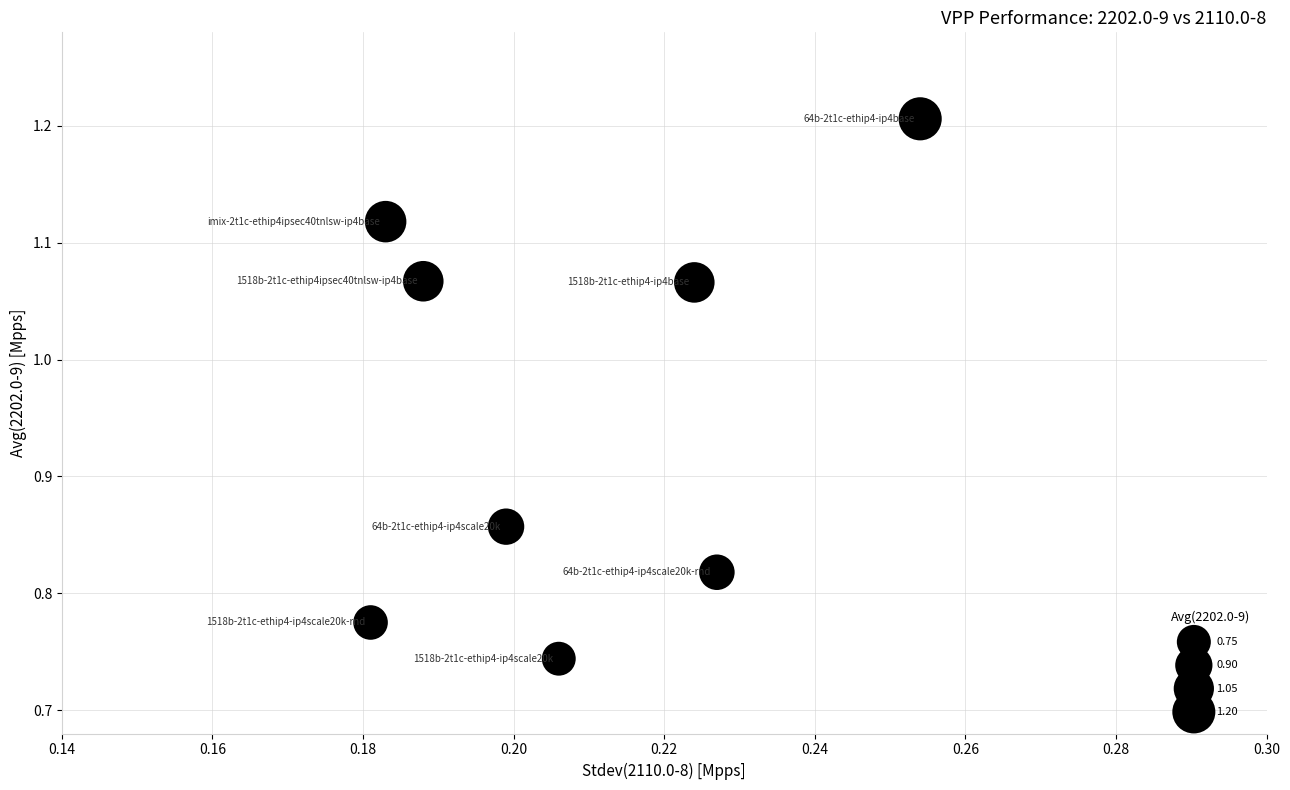

What is the range of Y values (max minus min)?

0.5